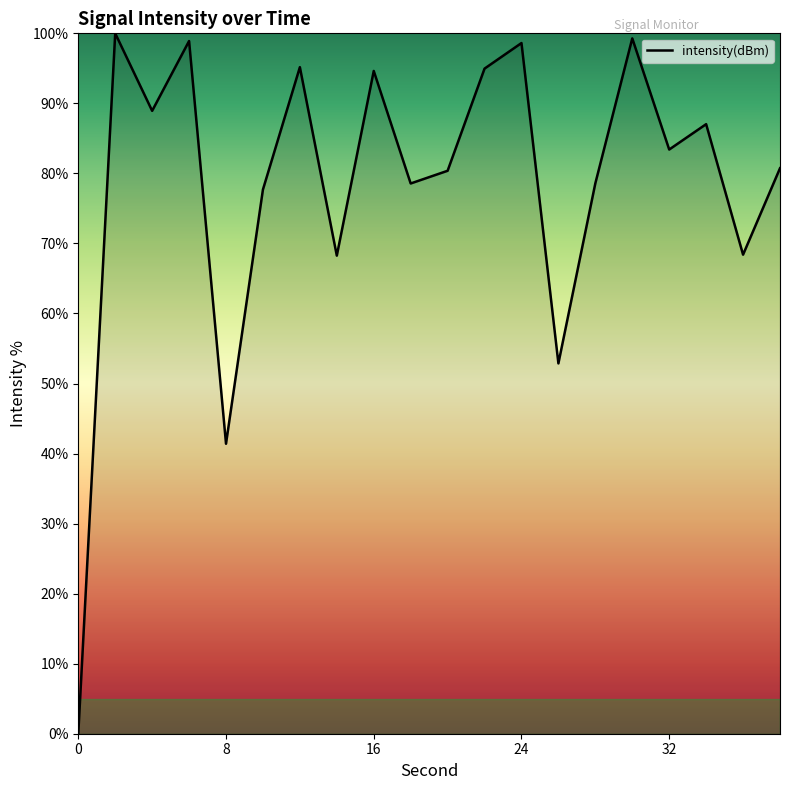

What is the greatest value displayed?

100.0